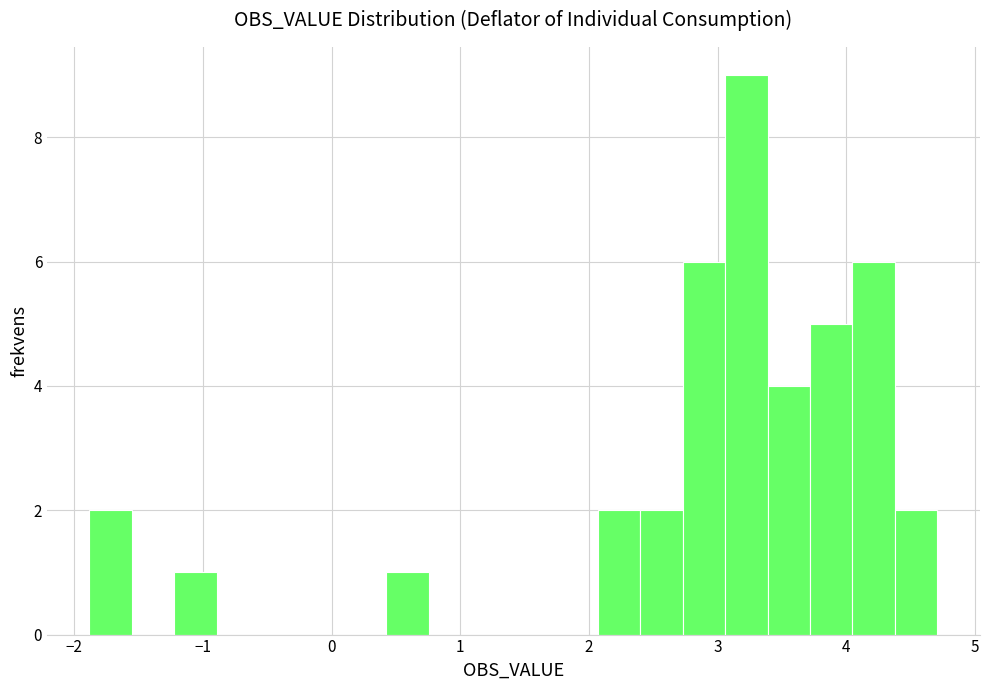

Read against the x-axis, roughly where is the centre of the tallest bar?

3.2